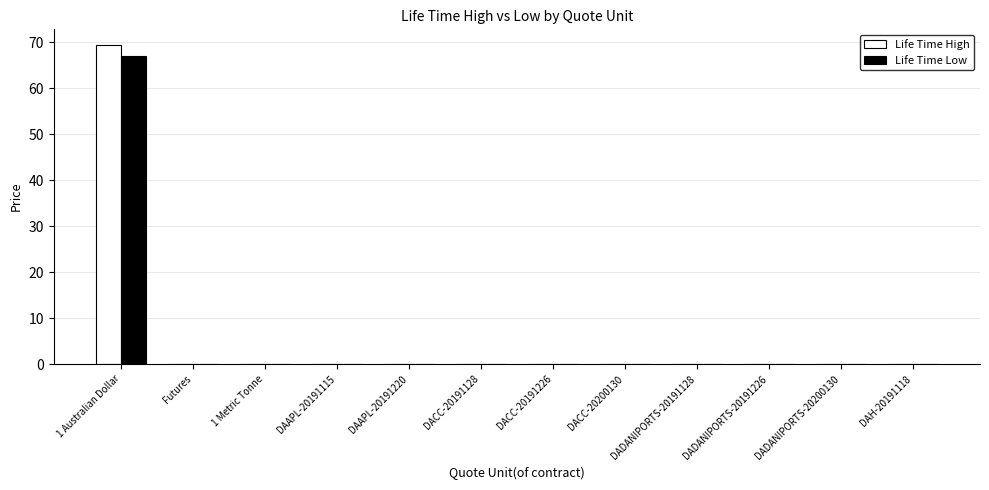

At which category is the sum across all series the highest?

1 Australian Dollar